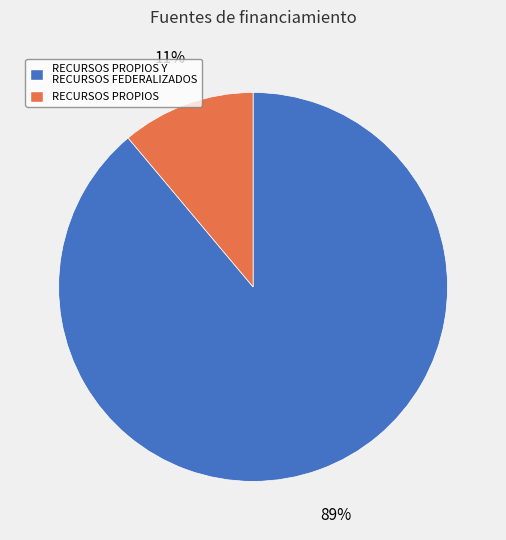

Is it true that RECURSOS PROPIOS Y RECURSOS FEDERALIZADOS is 77% of the pie?

False